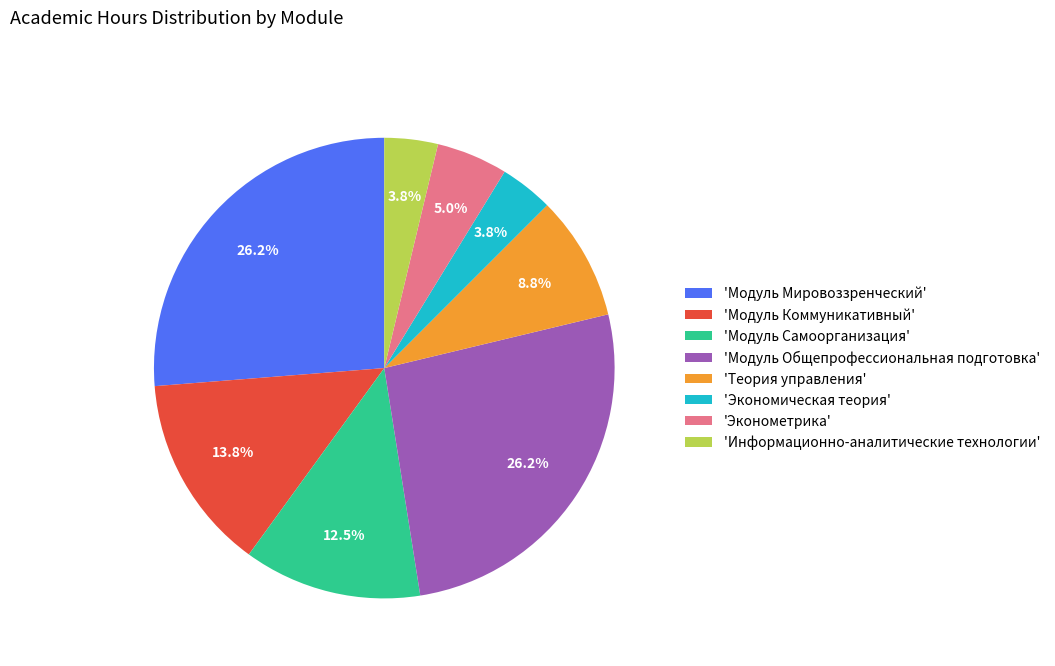

Which has a higher value, 'Модуль Самоорганизация' or 'Модуль Общепрофессиональная подготовка'?

'Модуль Общепрофессиональная подготовка'